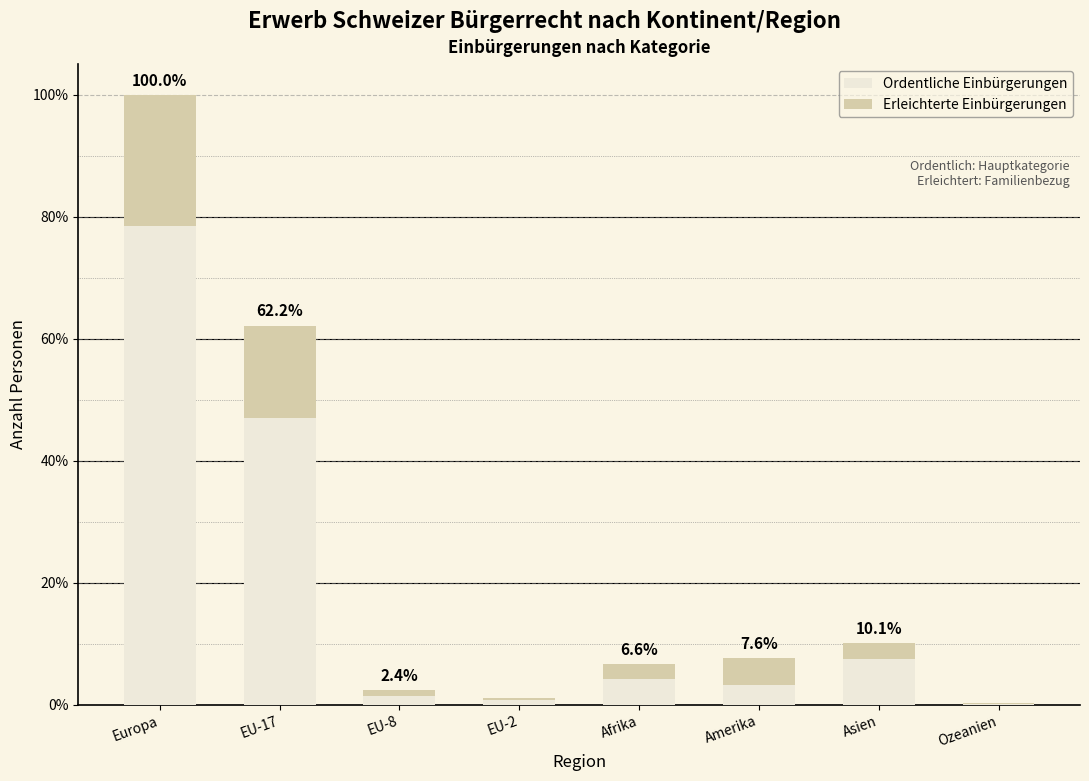

At which label is Ordentliche Einbürgerungen closest to 39?

EU-17